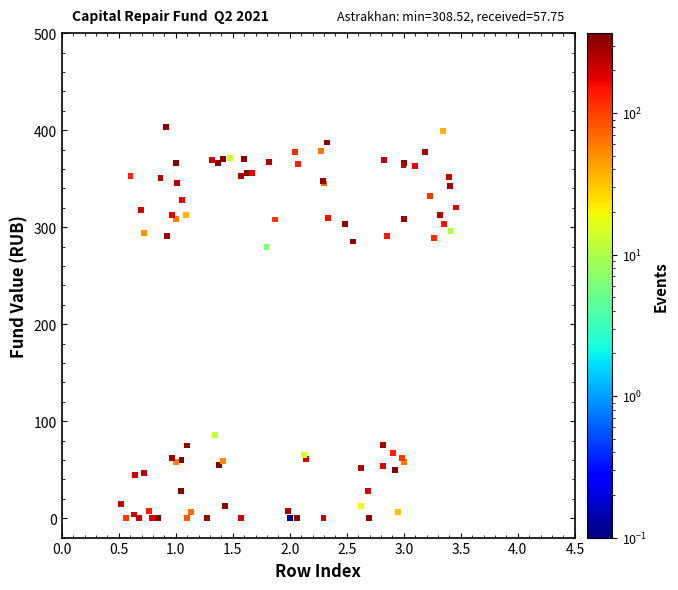

What Y value in the scatter plot is closest to 201?

279.7